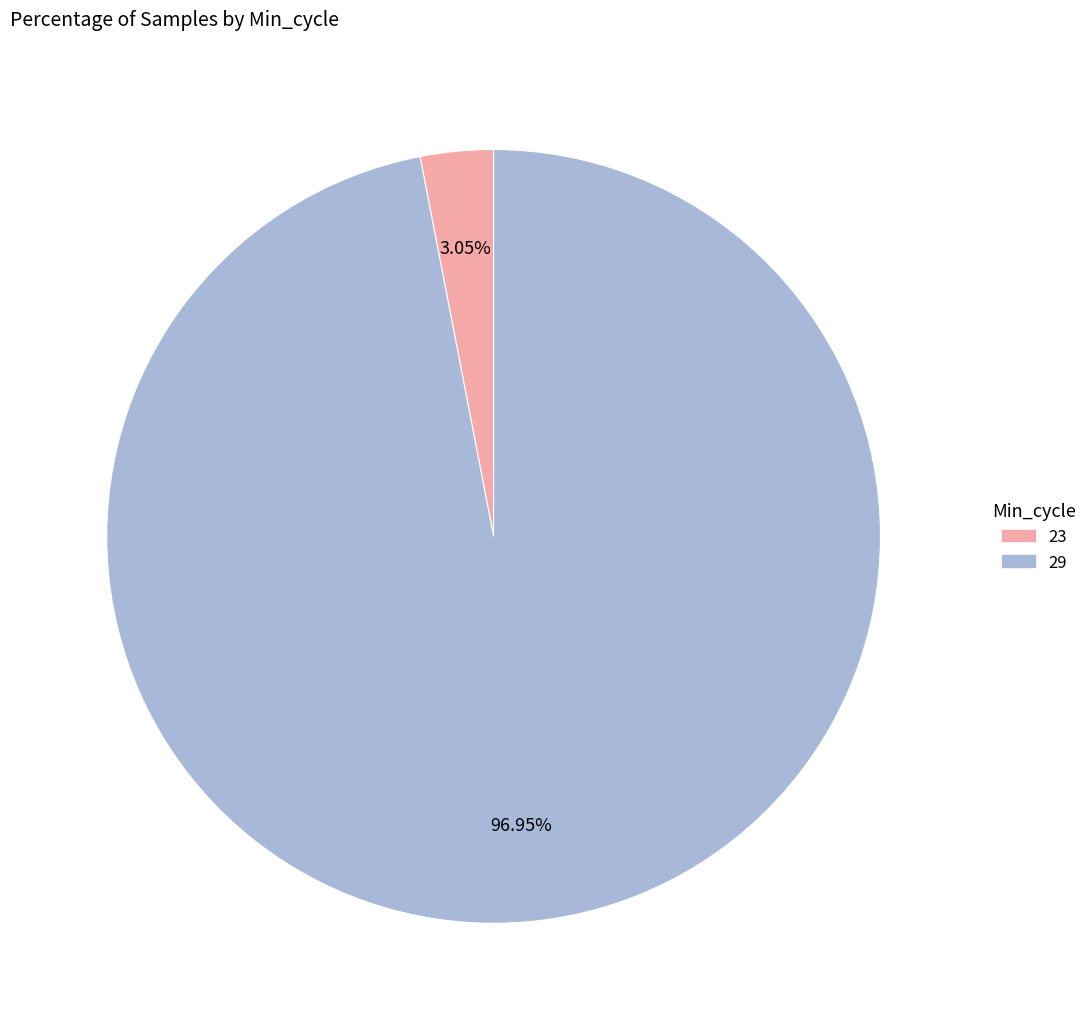

Is there a majority slice in this chart?

Yes